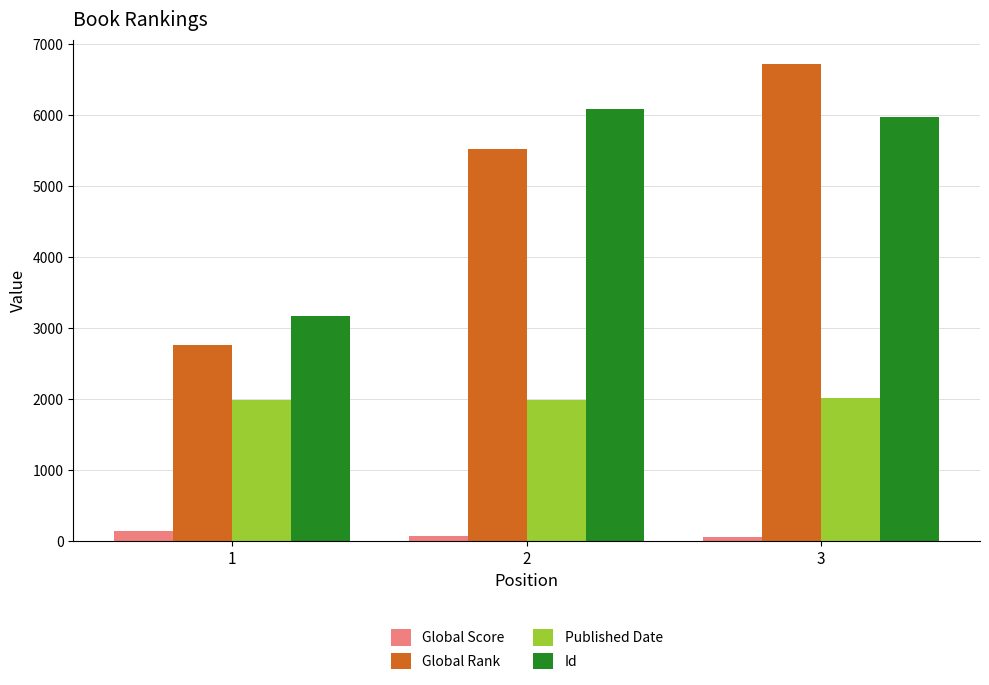

At which label is Global Rank closest to 4743?

2